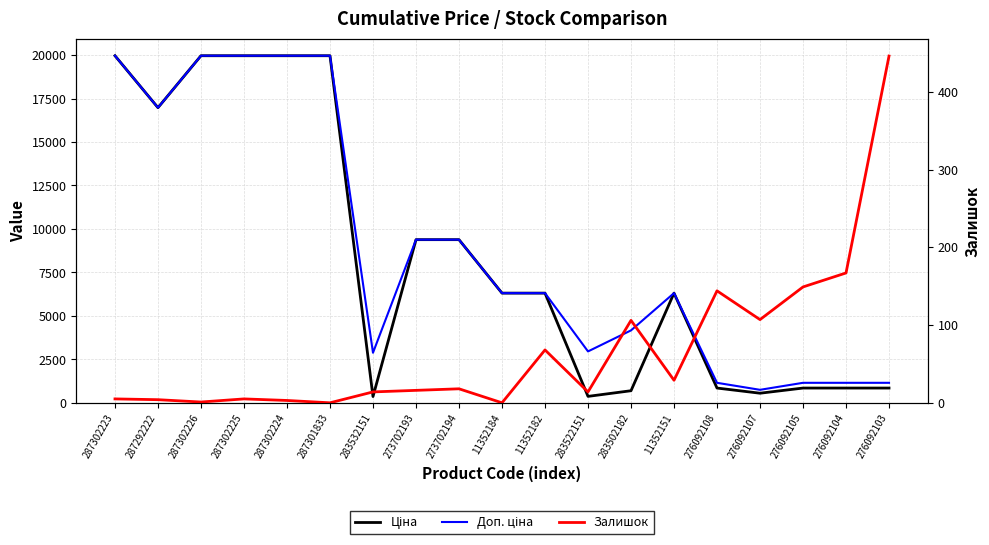

How many lines are shown in the chart?

3